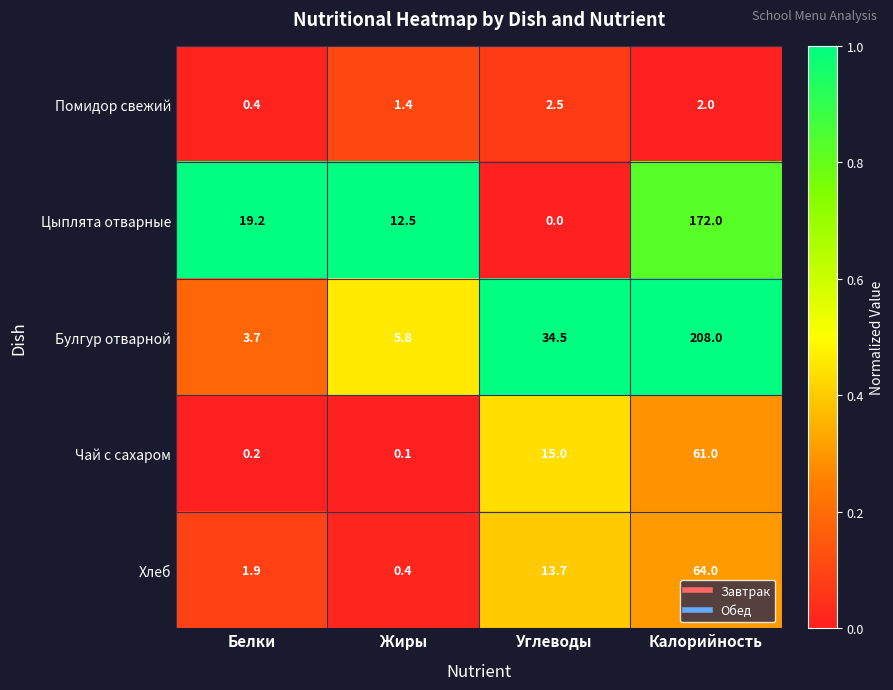

At which label is Булгур отварной closest to 105?

Углеводы